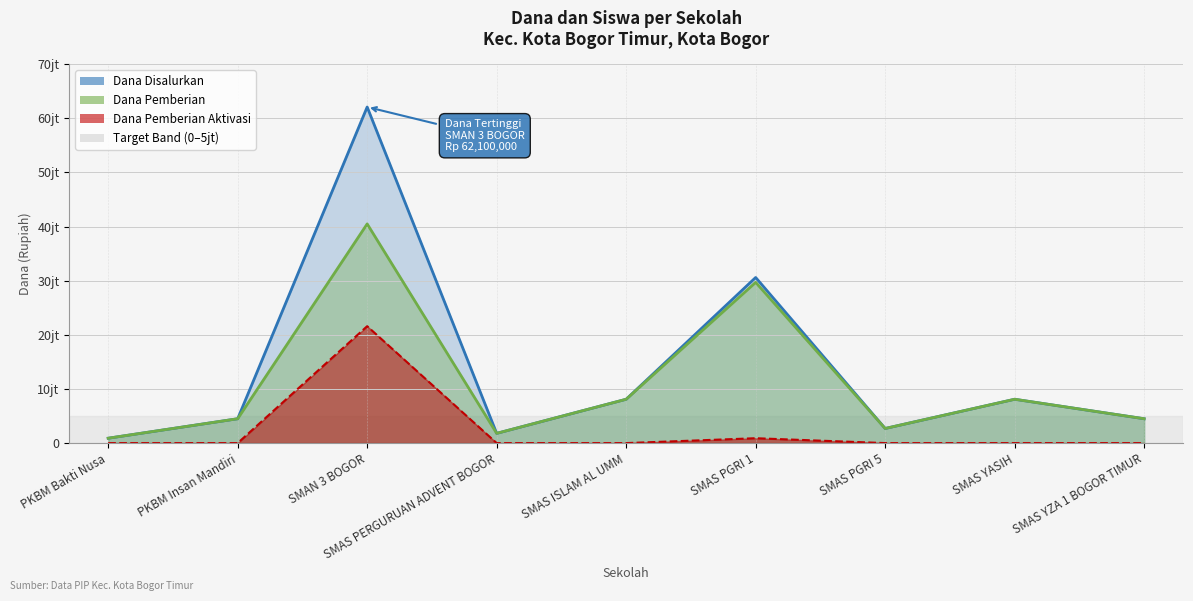

True or false: Dana Disalurkan has a value of 1079803 at SMAS PERGURUAN ADVENT BOGOR.

False